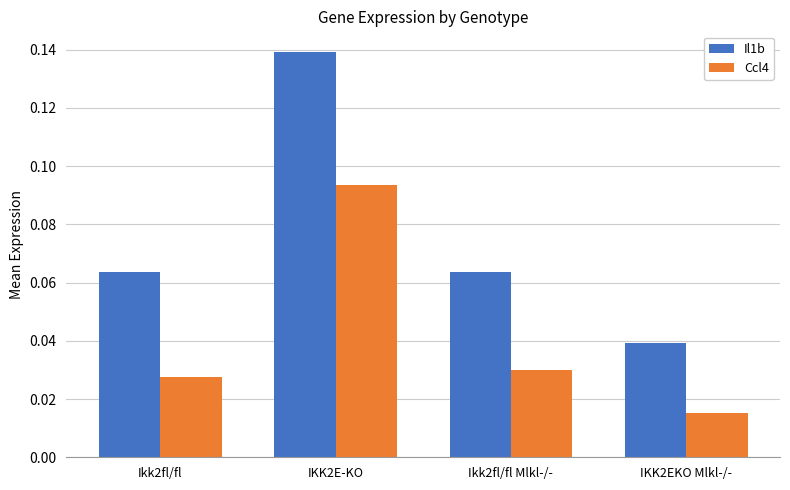

List the labels in order of Ccl4 value, largest first.

IKK2E-KO, Ikk2fl/fl Mlkl-/-, Ikk2fl/fl, IKK2EKO Mlkl-/-